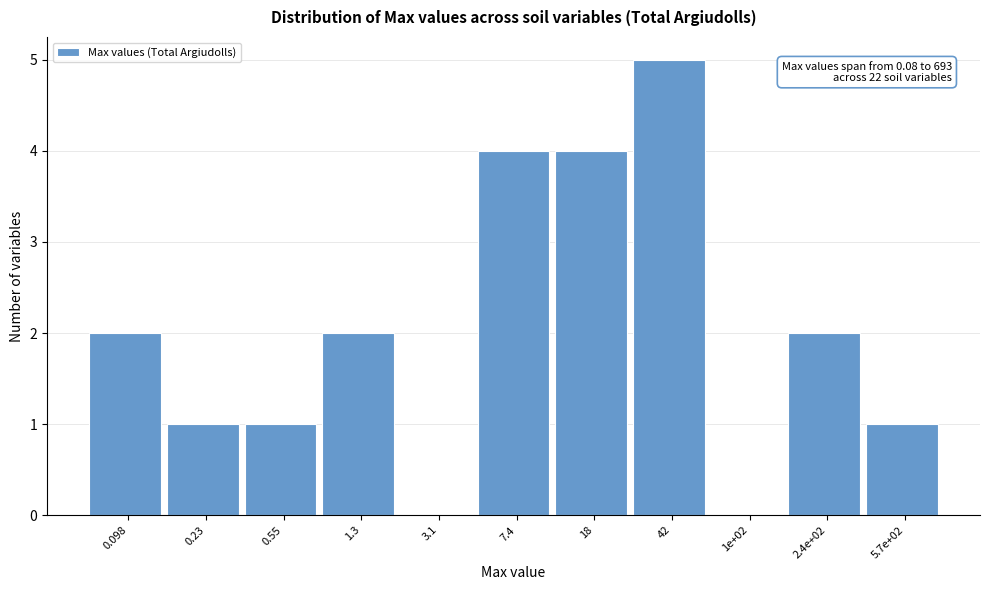

Reading left to right, transcribe all the data shown in this chart.

0.098=2	0.23=1	0.55=1	1.3=2	3.1=0	7.4=4	18=4	42=5	1e+02=0	2.4e+02=2	5.7e+02=1